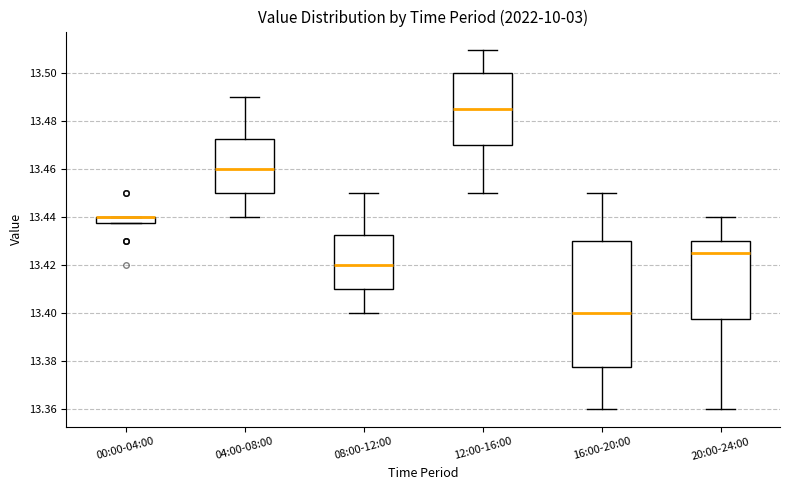

Where does the upper whisker of the box for 12:00-16:00 end on the y-axis? The values are not printed on the chart, so give them approximately, as read against the axis.

13.510